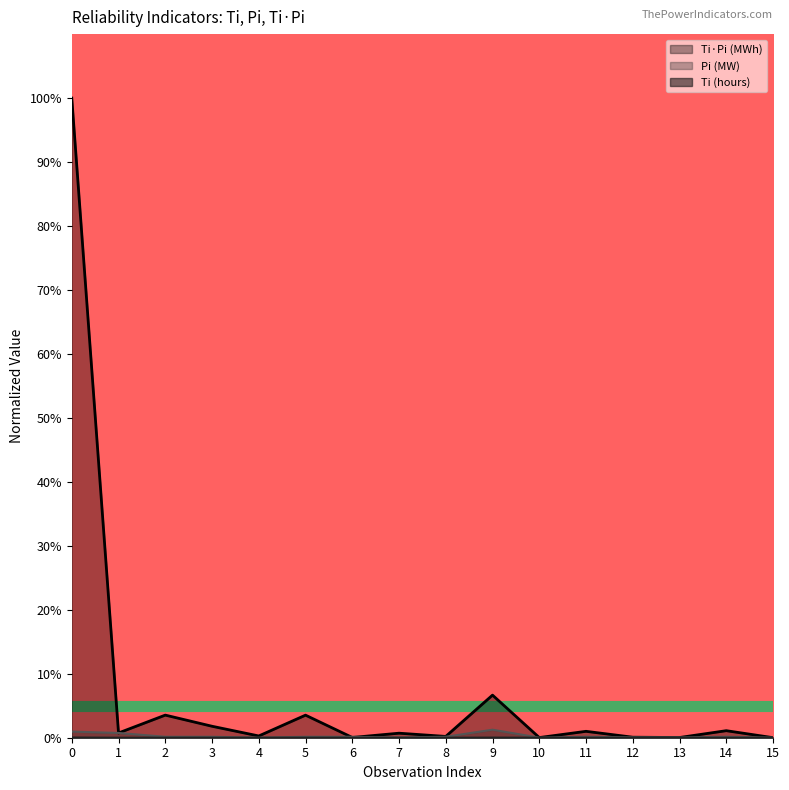

True or false: Ti (hours) and Ti*Pi (MWh) cross at least once.

False